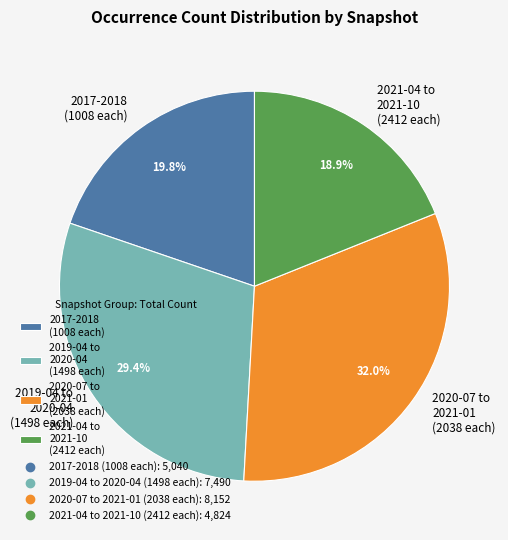

Approximately how many times larger is the value at 2017-2018 (1008 each) compared to 2019-04 to 2020-04 (1498 each)?

0.7